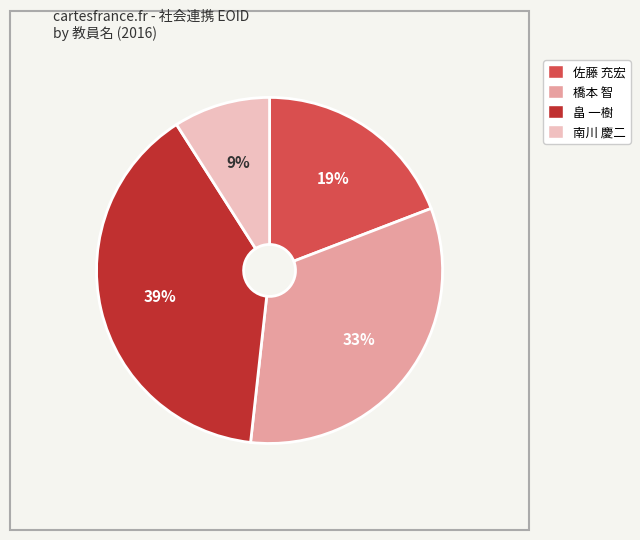

Count the number of slices in the pie.

4